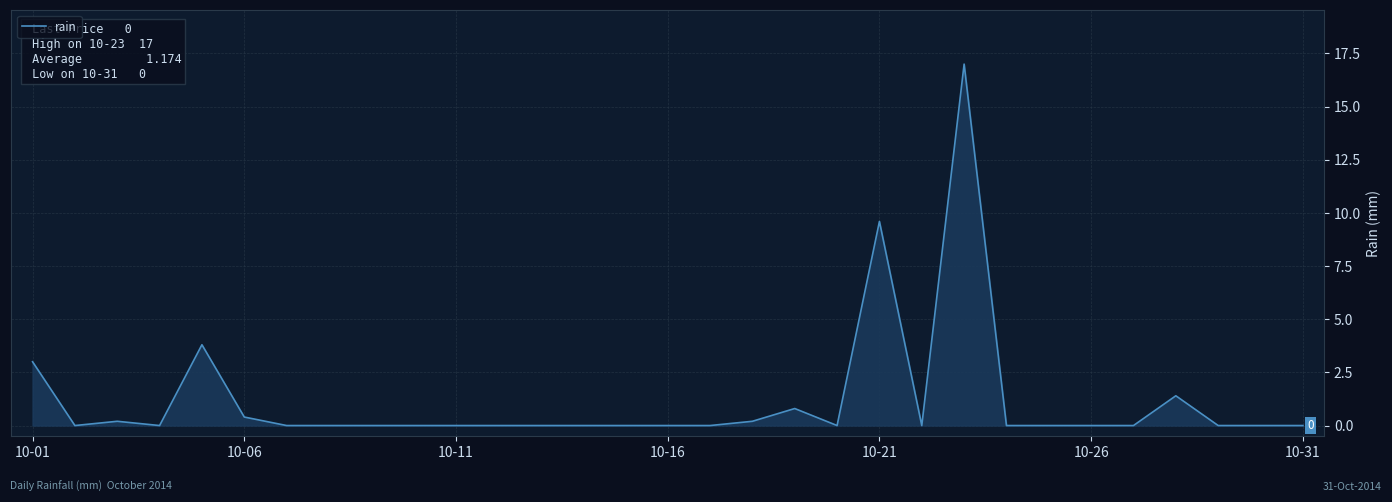

Reading left to right, extract all data points from this chart.

3.0	0.0	0.2	0.0	3.8	0.4	0.0	0.0	0.0	0.0	0.0	0.0	0.0	0.0	0.0	0.0	0.0	0.2	0.8	0.0	9.6	0.0	17.0	0.0	0.0	0.0	0.0	1.4	0.0	0.0	0.0